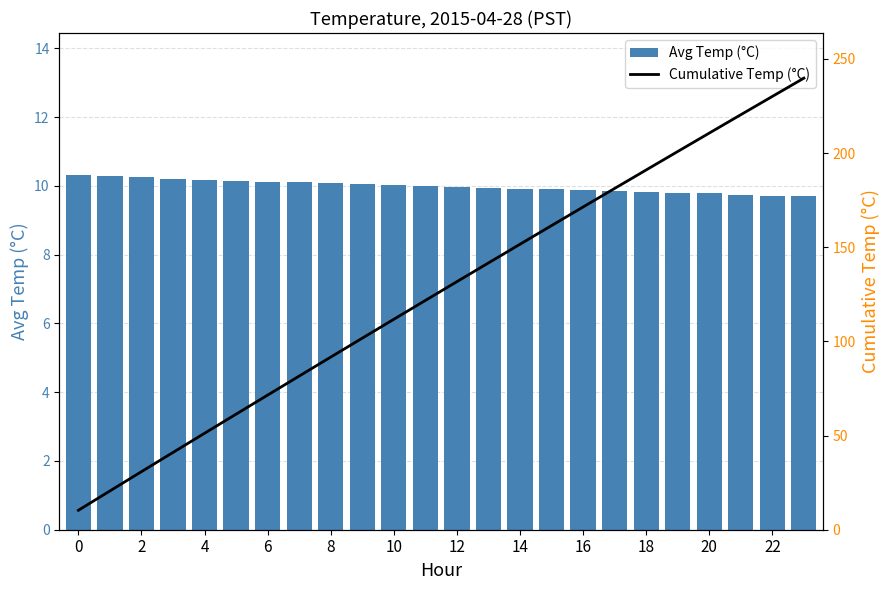

Are the bars grouped side by side (vs. stacked)?

Yes